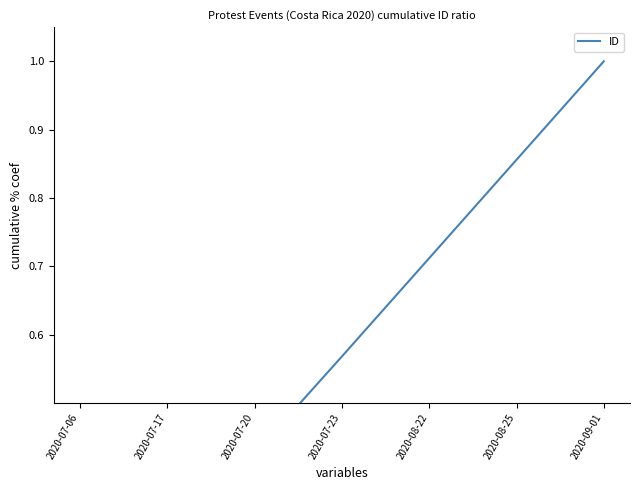

What is the sum of the values at 2020-07-23 and 2020-08-25?

1.4